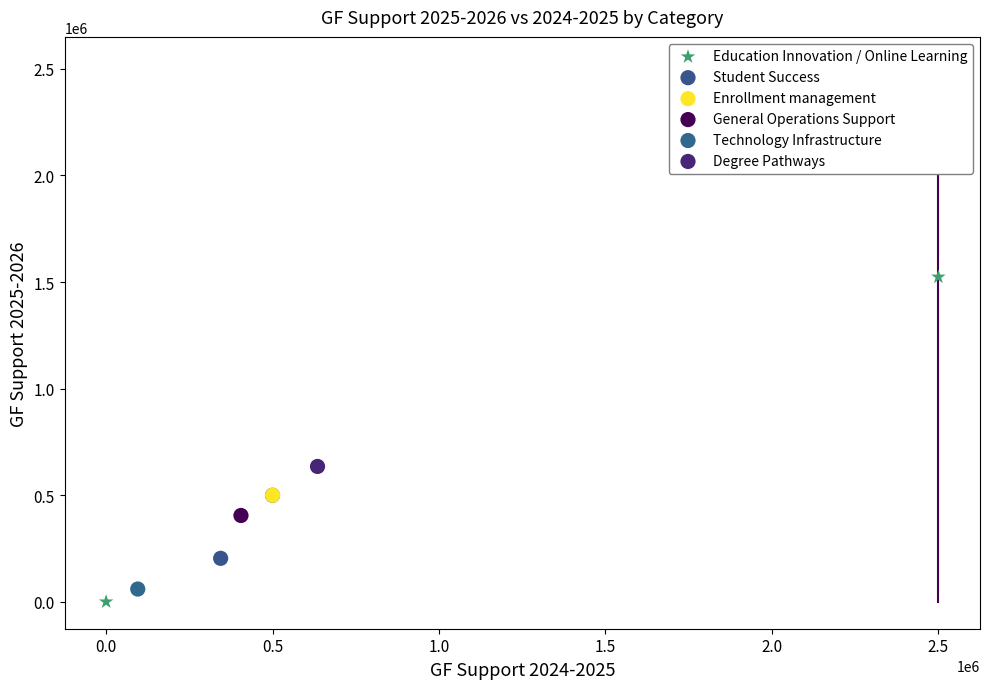

What are all the series names shown in the legend?

Education Innovation / Online Learning, Student Success, Enrollment management, General Operations Support, Technology Infrastructure, Degree Pathways